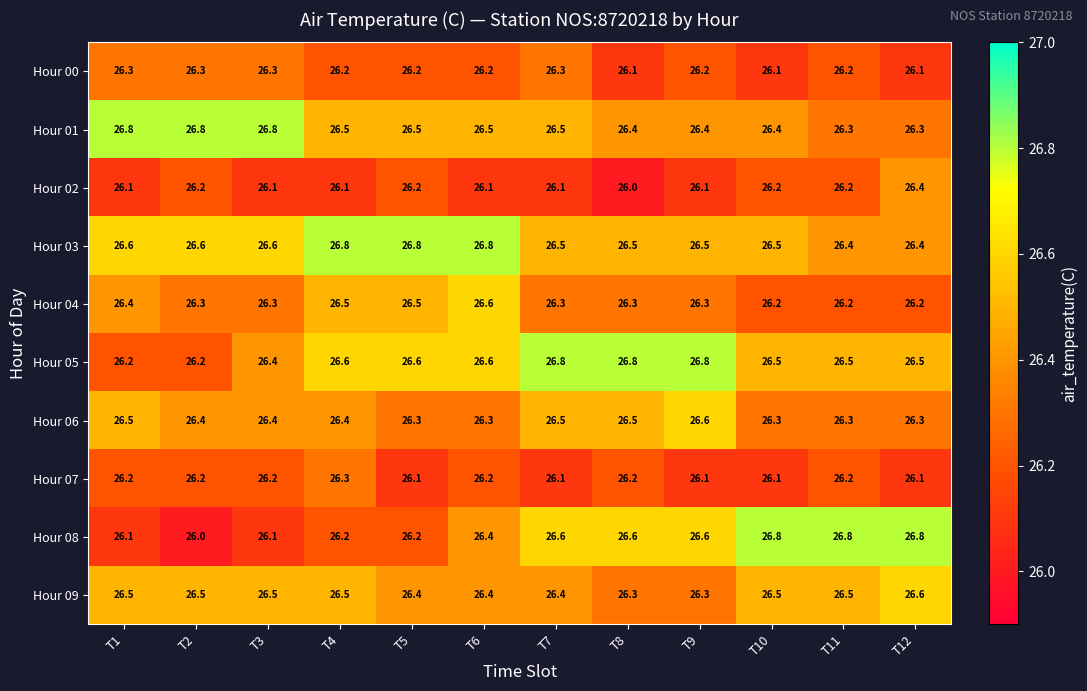

What is the greatest value displayed?

26.8